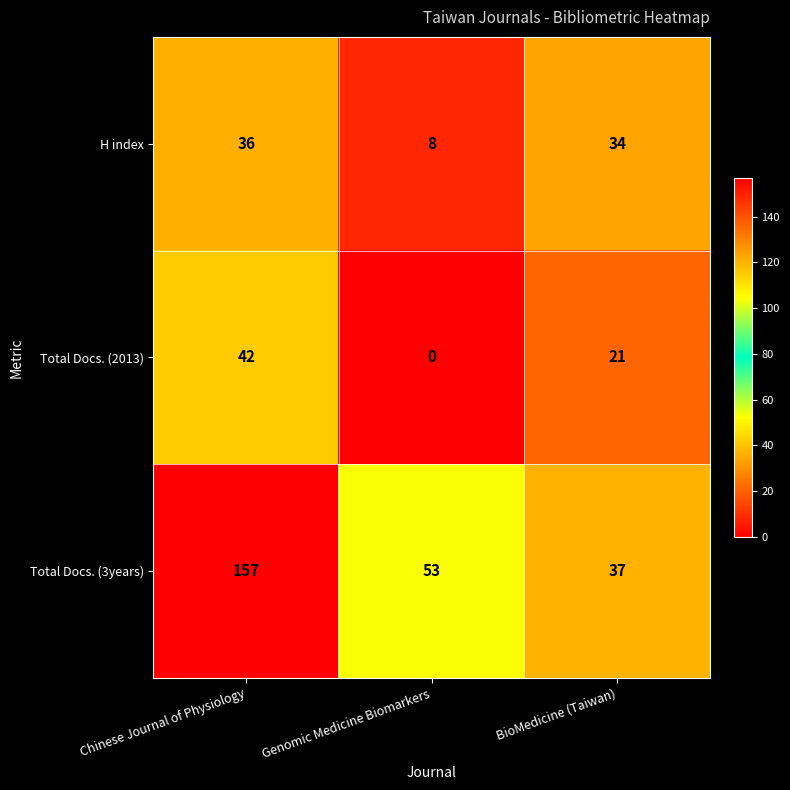

What is the approximate value of H index at Chinese Journal of Physiology, to the nearest 10?

40